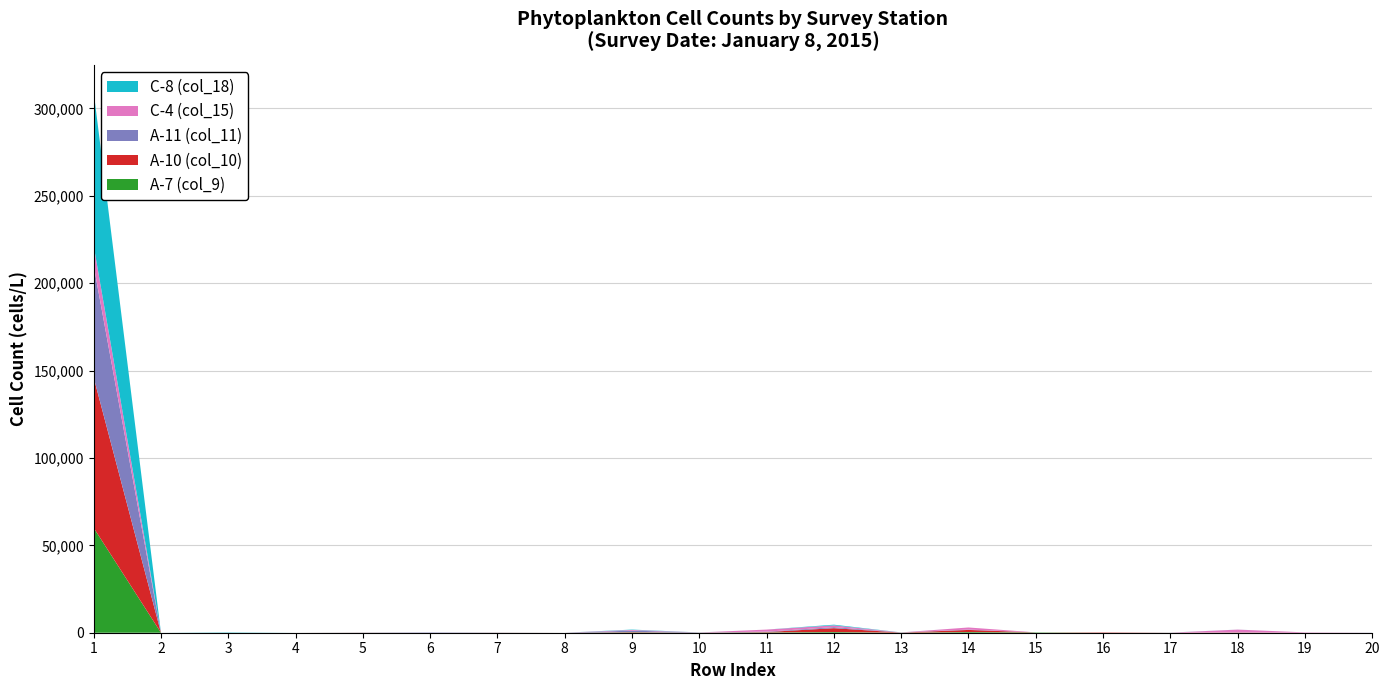

Reading left to right, what are all the values shown in this chart?

A-7 (col_9): 60000	0	0	0	20	0	20	0	200	20	200	400	40	400	200	0	0	60	0	0
A-10 (col_10): 86000	0	0	0	40	0	40	0	200	40	200	2200	40	1200	0	200	40	120	0	0
A-11 (col_11): 64000	0	0	0	60	200	60	0	800	80	200	600	80	200	0	0	0	0	0	60
C-4 (col_15): 11400	0	0	0	0	0	0	0	400	0	1200	1000	0	1200	0	0	0	1600	200	0
C-8 (col_18): 88000	0	200	0	0	0	0	0	200	20	0	400	20	0	0	0	40	20	0	0